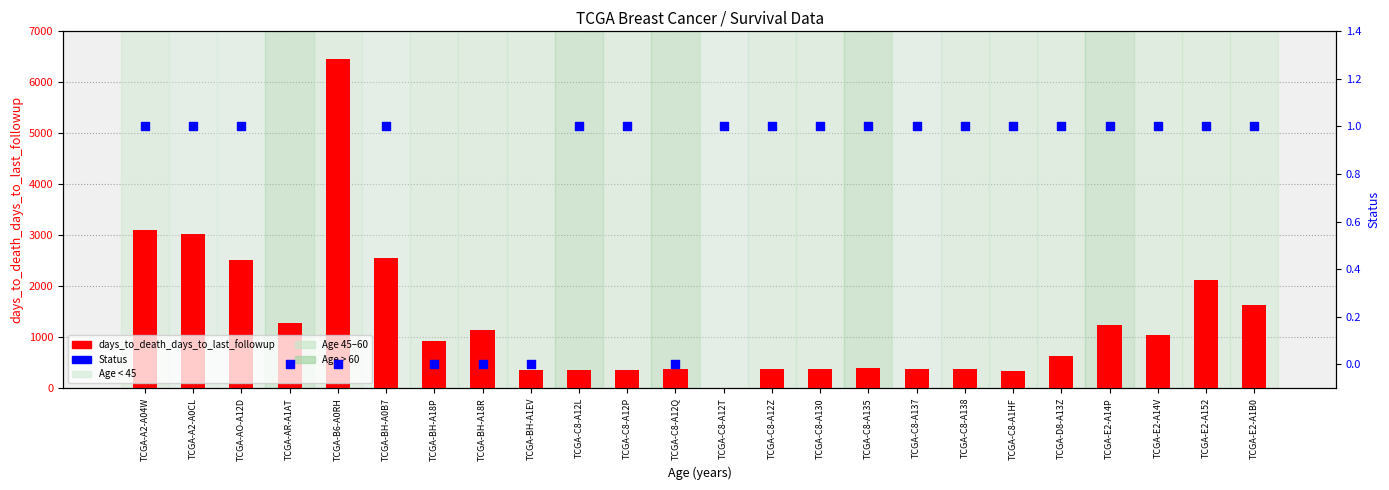

Which series has the widest spread of Y values?

days_to_death_days_to_last_followup